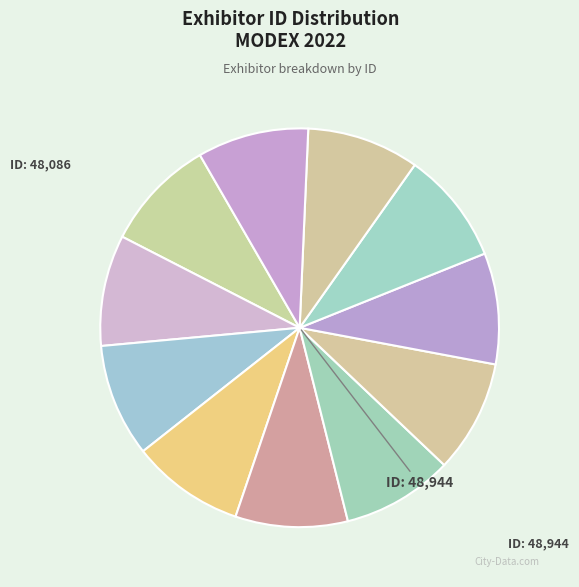

What is the smallest slice in the pie chart?

Elettric80 Inc.